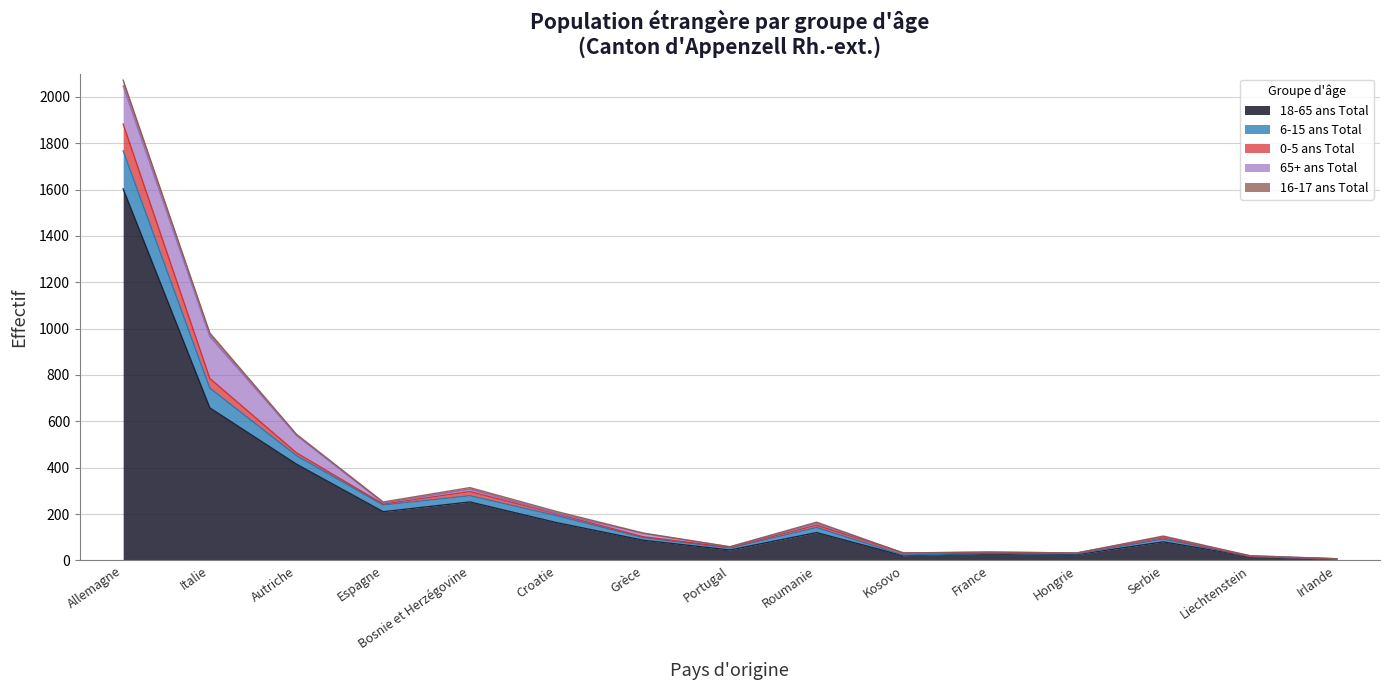

What are all the series names shown in the legend?

18-65 ans Total, 6-15 ans Total, 0-5 ans Total, 65+ ans Total, 16-17 ans Total